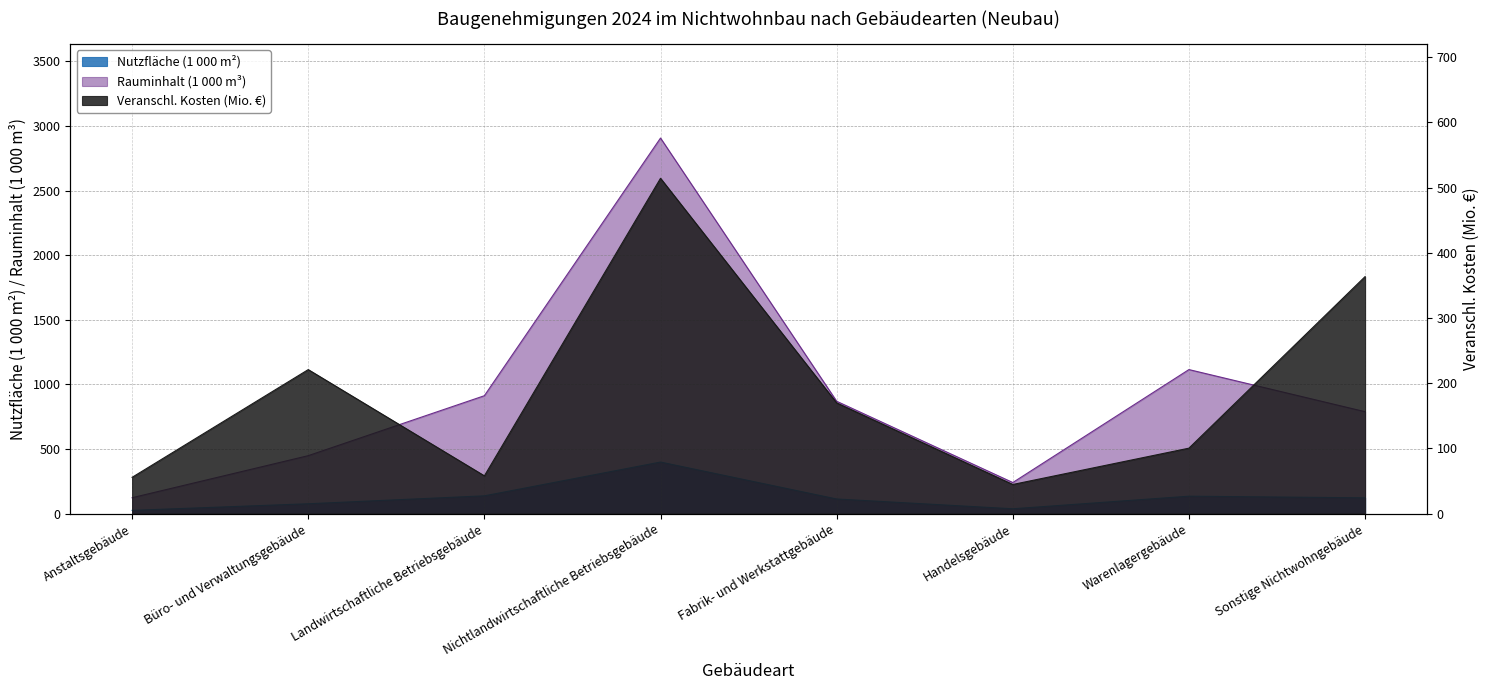

Does the chart display data point markers on the line(s)?

No